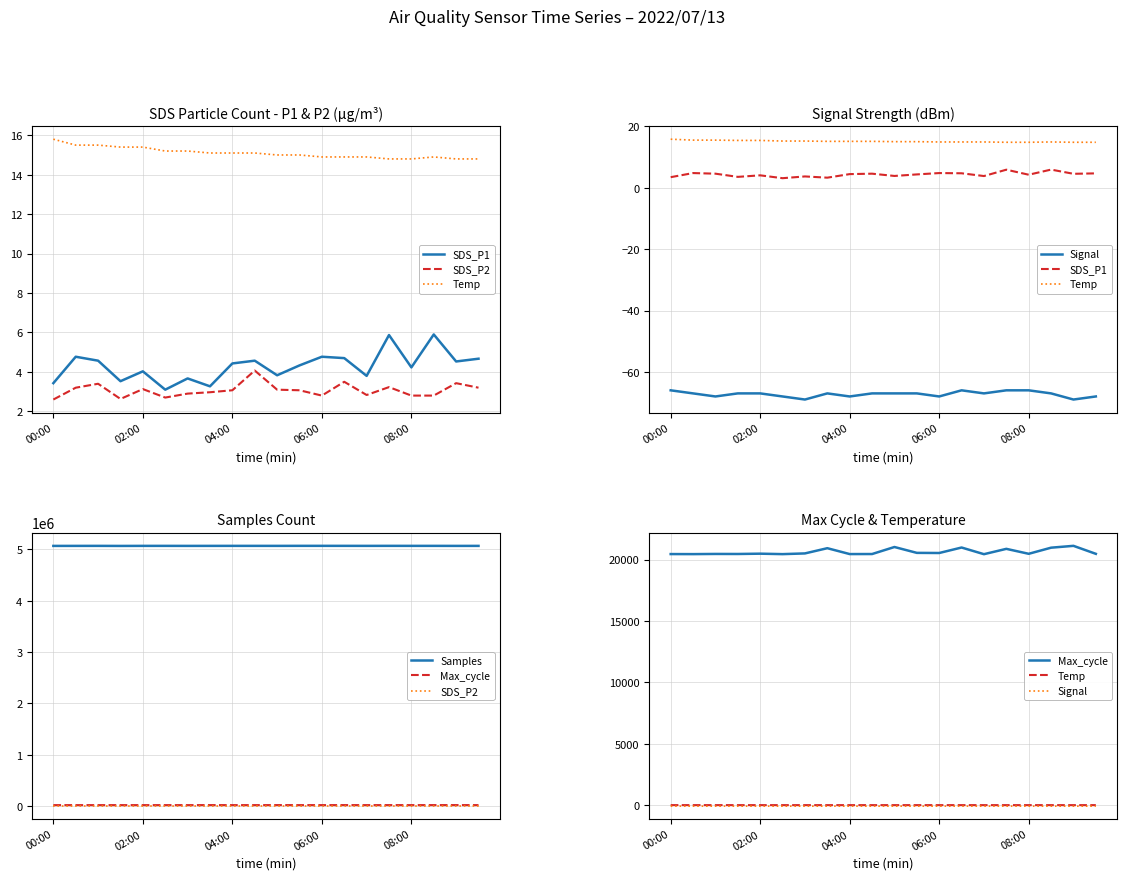

What is the average value of the Samples series?

5069703.4